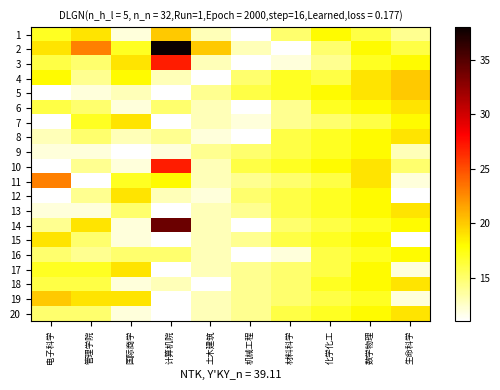

Which series has the largest total across all categories?

2